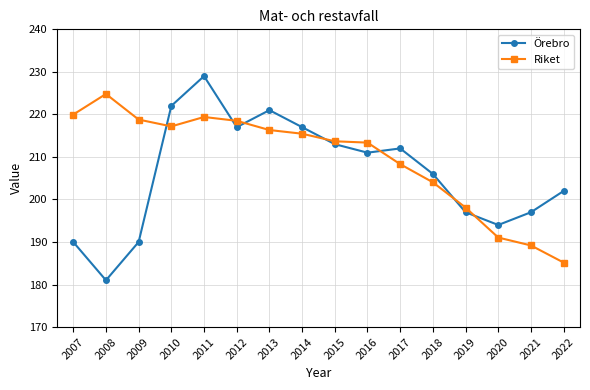

Reading left to right, what are all the values shown in this chart?

Örebro: 2007=190.0	2008=181.0	2009=190.0	2010=222.0	2011=229.0	2012=217.0	2013=221.0	2014=217.0	2015=213.0	2016=211.0	2017=212.0	2018=206.0	2019=197.0	2020=194.0	2021=197.0	2022=202.0
Riket: 2007=220.0	2008=224.8	2009=218.8	2010=217.2	2011=219.4	2012=218.5	2013=216.3	2014=215.5	2015=213.7	2016=213.4	2017=208.3	2018=204.0	2019=198.1	2020=191.0	2021=189.2	2022=185.2